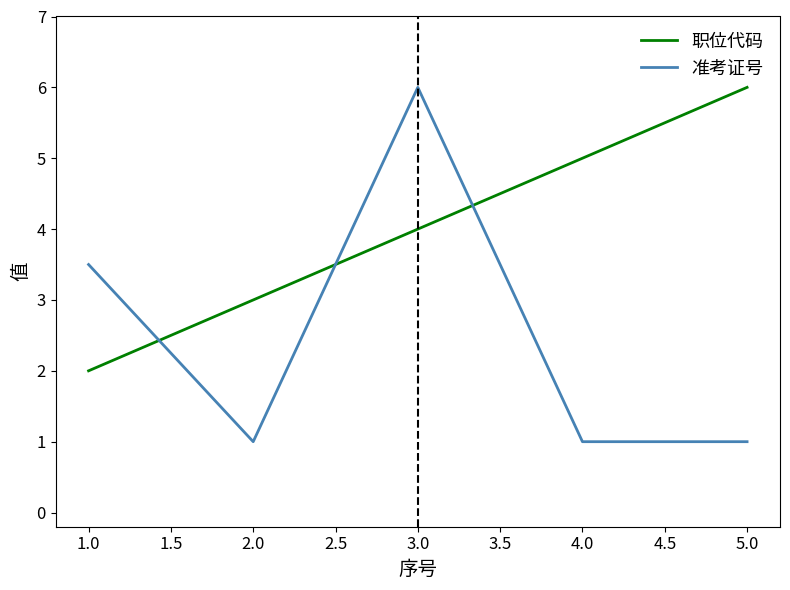

What is the difference between the second highest and second lowest values in the 准考证号 series?

2.5